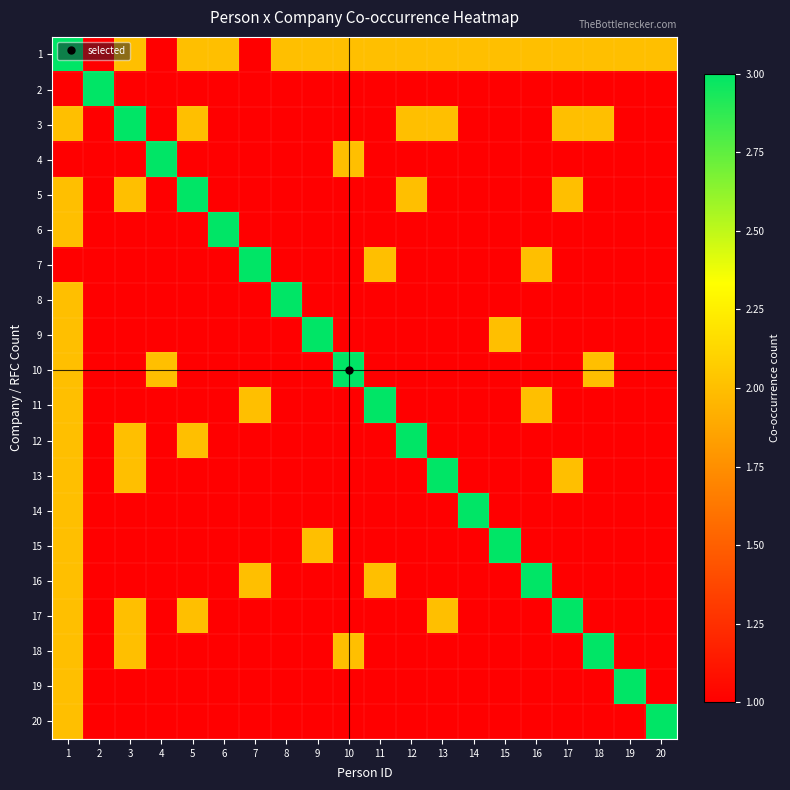

At how many categories does at least one series exceed 1?

20